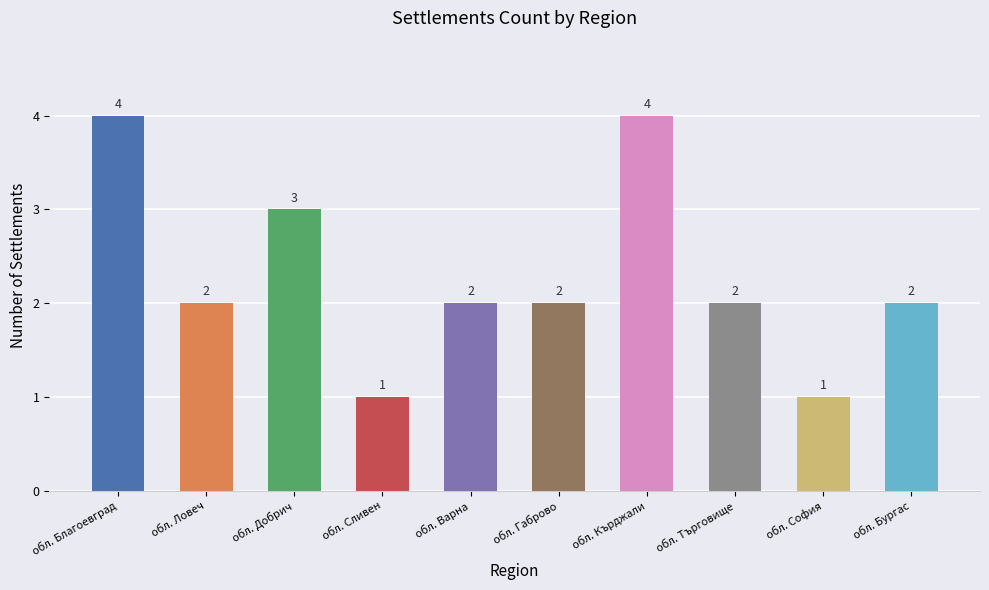

What is the label of the 7th bar from the right?

обл. Сливен